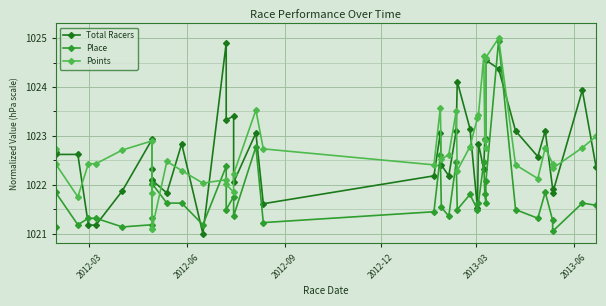

How many lines are shown in the chart?

3